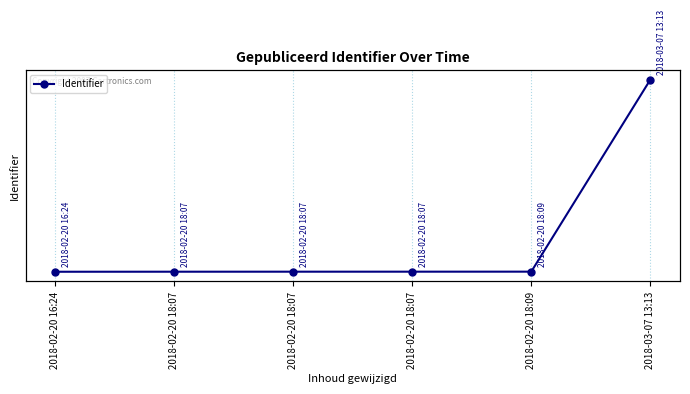

What is the smallest value displayed?

4120395